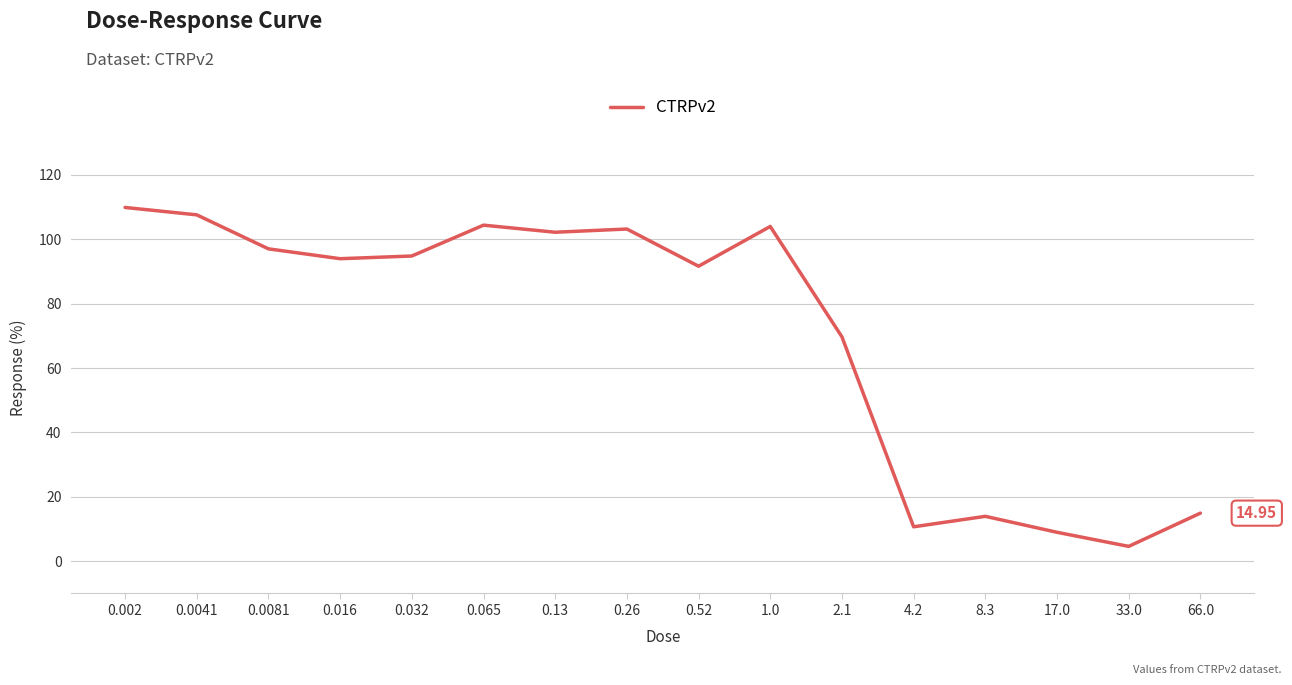

Count the number of categories in the chart.

16